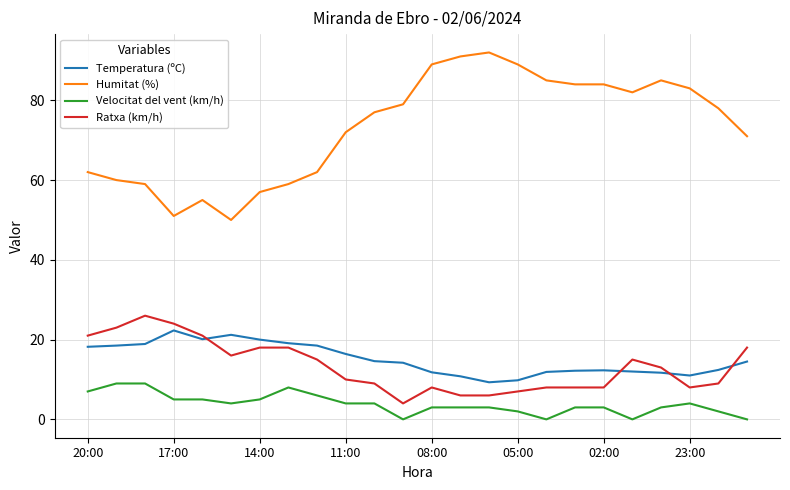

True or false: Temperatura (ºC) and Velocitat del vent (km/h) intersect in this chart.

False